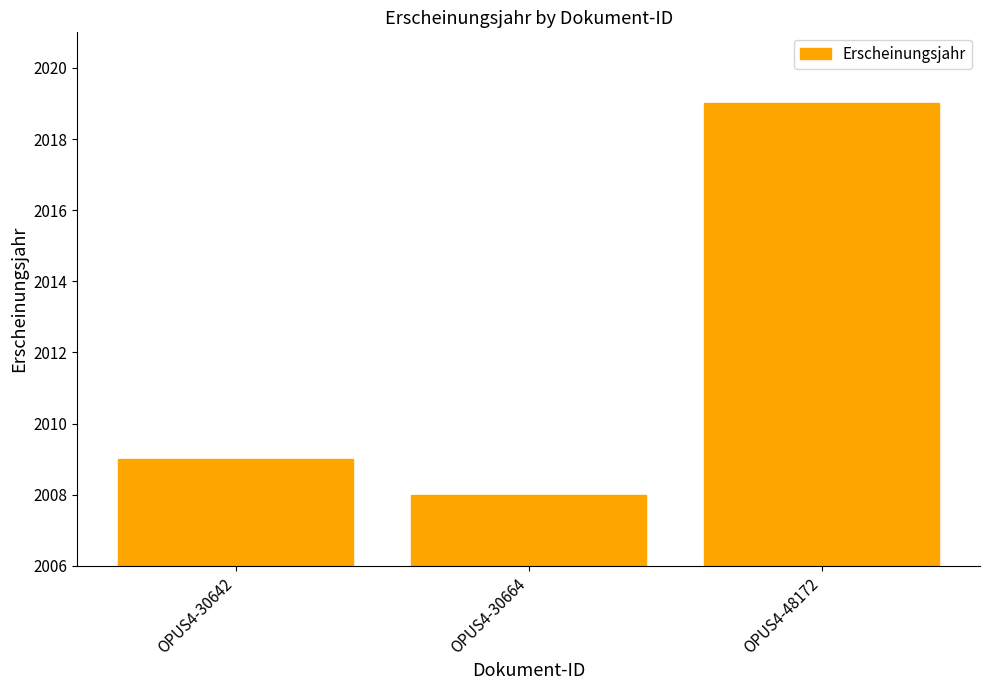

How many values are below 2009?

1